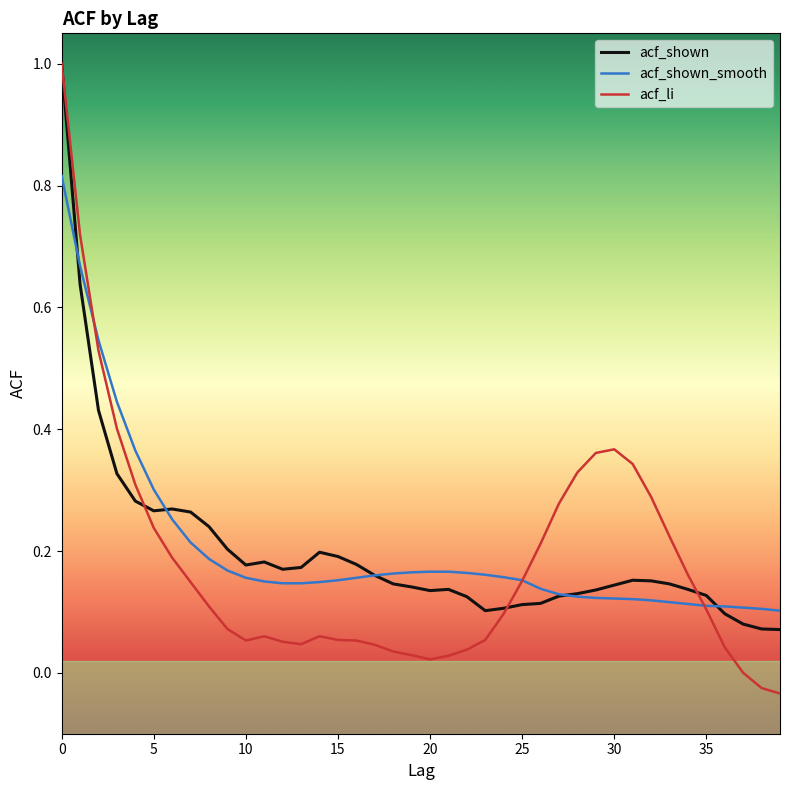

Does the chart have visible grid lines?

No